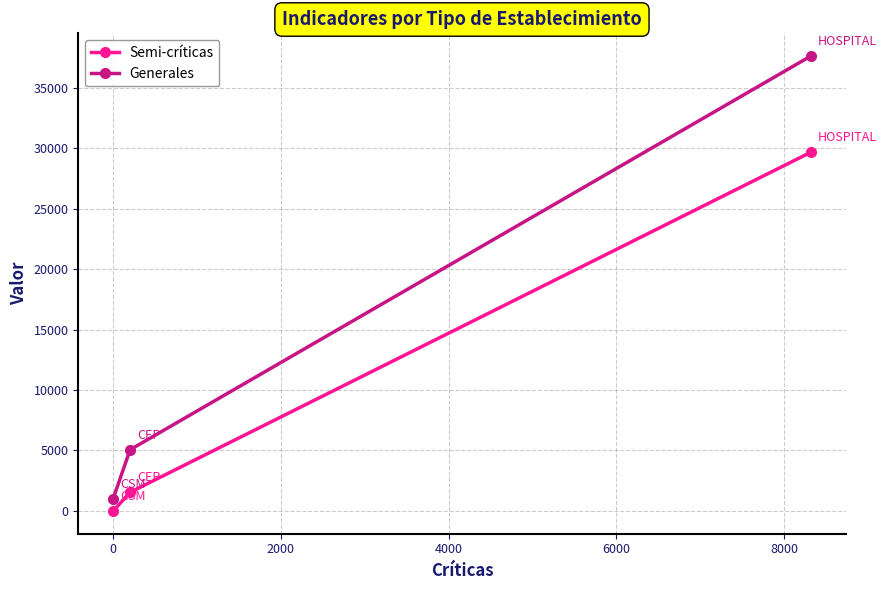

What is the value of the Generales point at the 2nd from the left?

5064.0